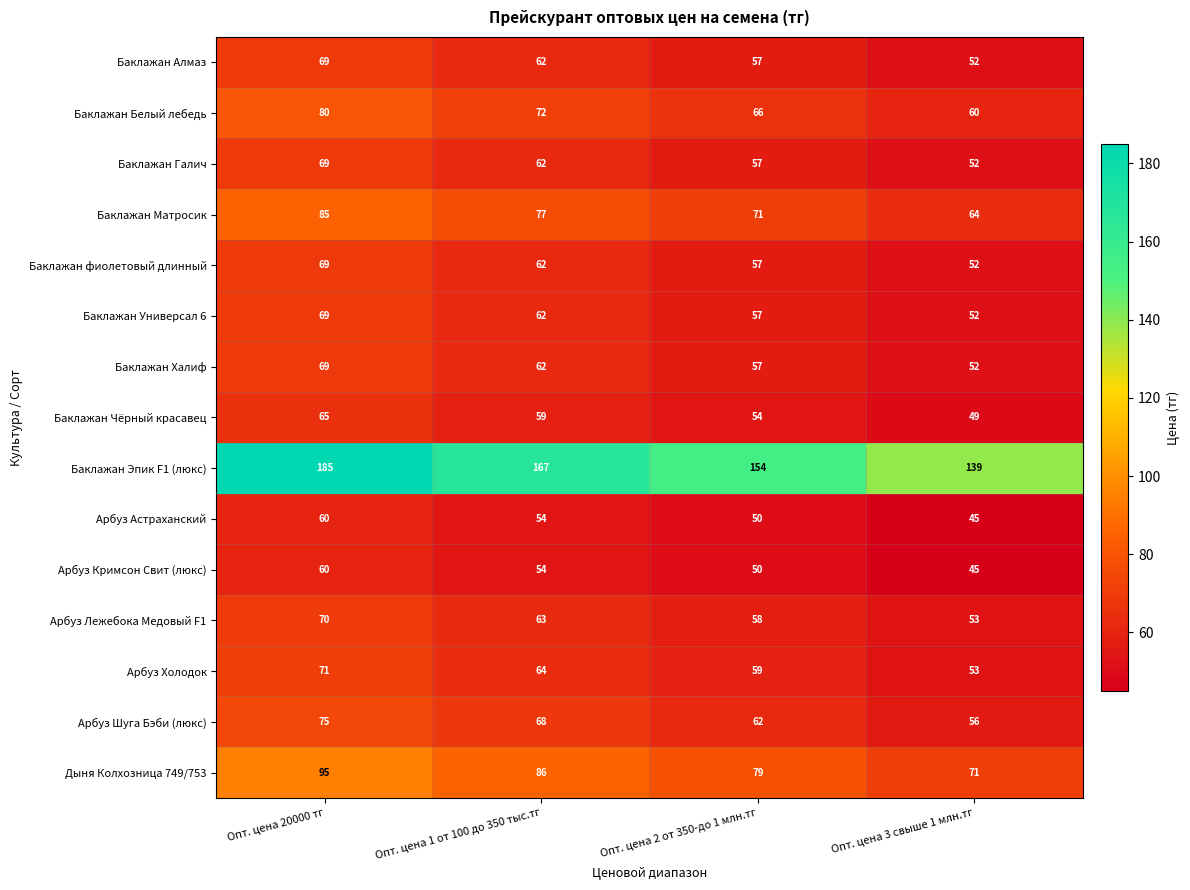

At which category is the sum across all series the highest?

Опт. цена 20000 тг